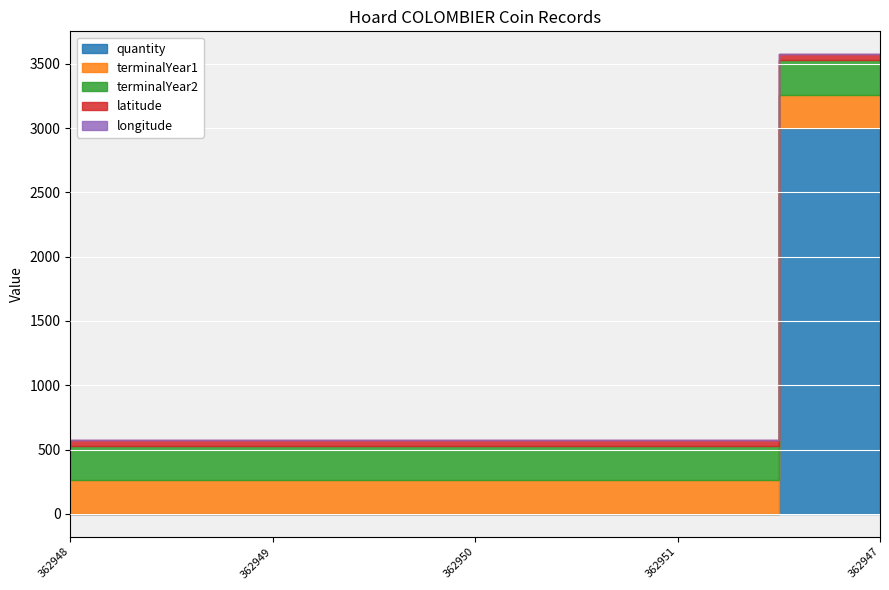

At which category does the chart reach its minimum across all series?

362948